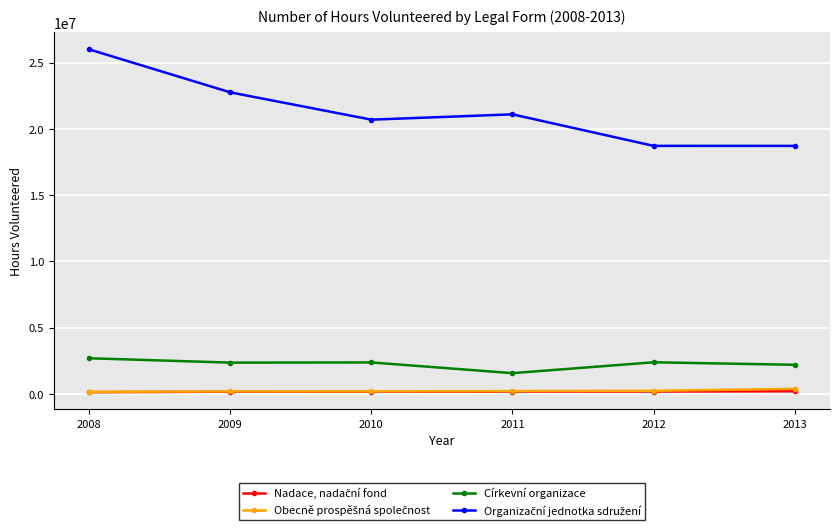

What is the highest value of the Církevní organizace series?

2696309